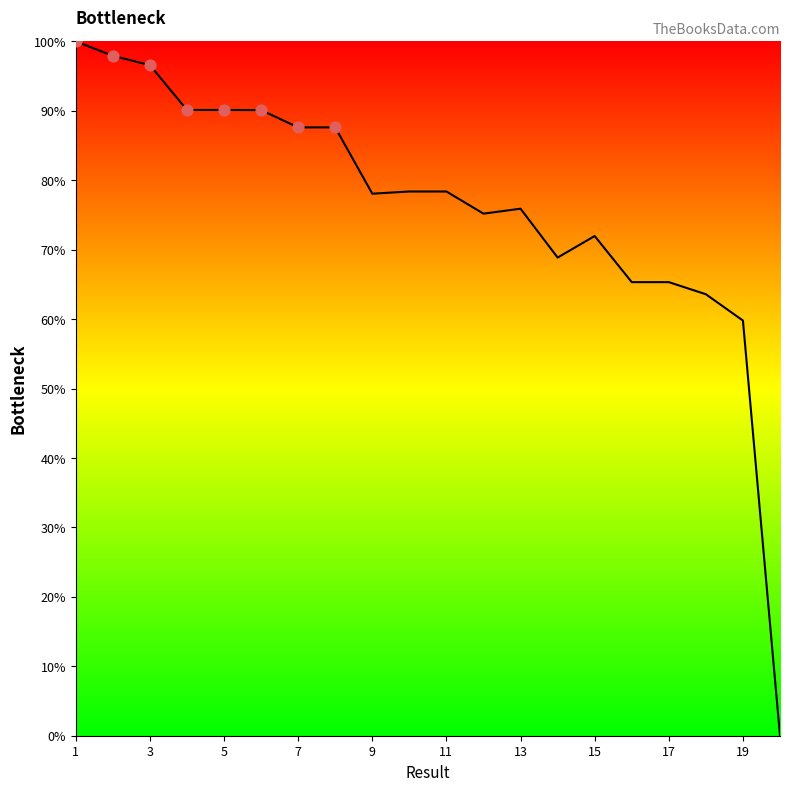

What is the maximum value shown in the chart?

100.0